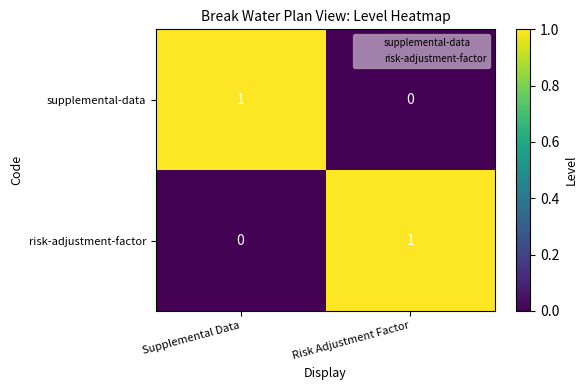

Reading left to right, extract all data points from this chart.

supplemental-data: 1	0
risk-adjustment-factor: 0	1